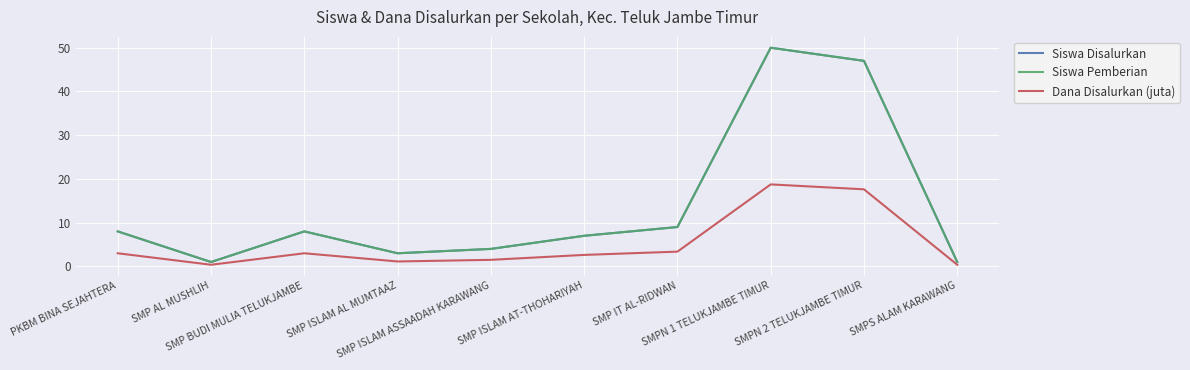

Does the chart display data point markers on the line(s)?

No